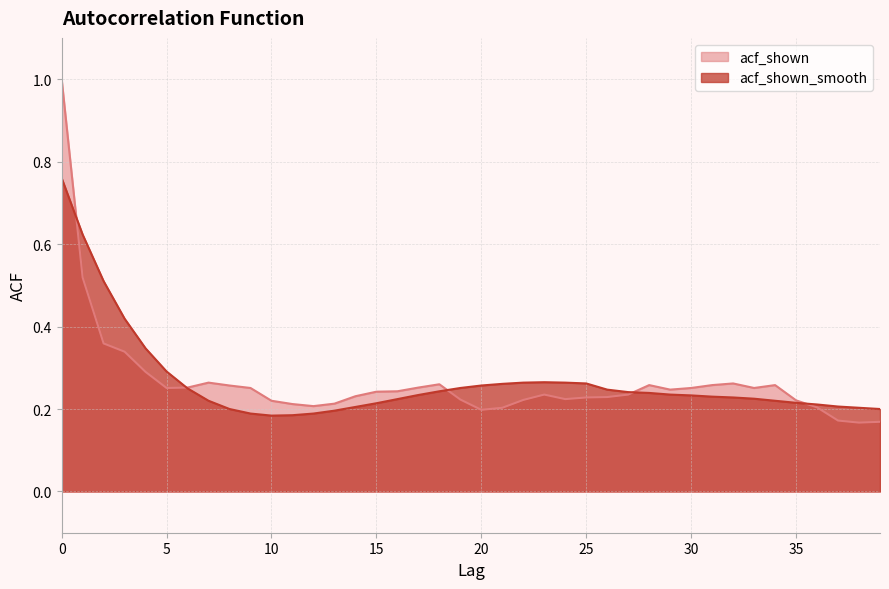

Is it true that acf_shown equals 0.3 at 18?

True